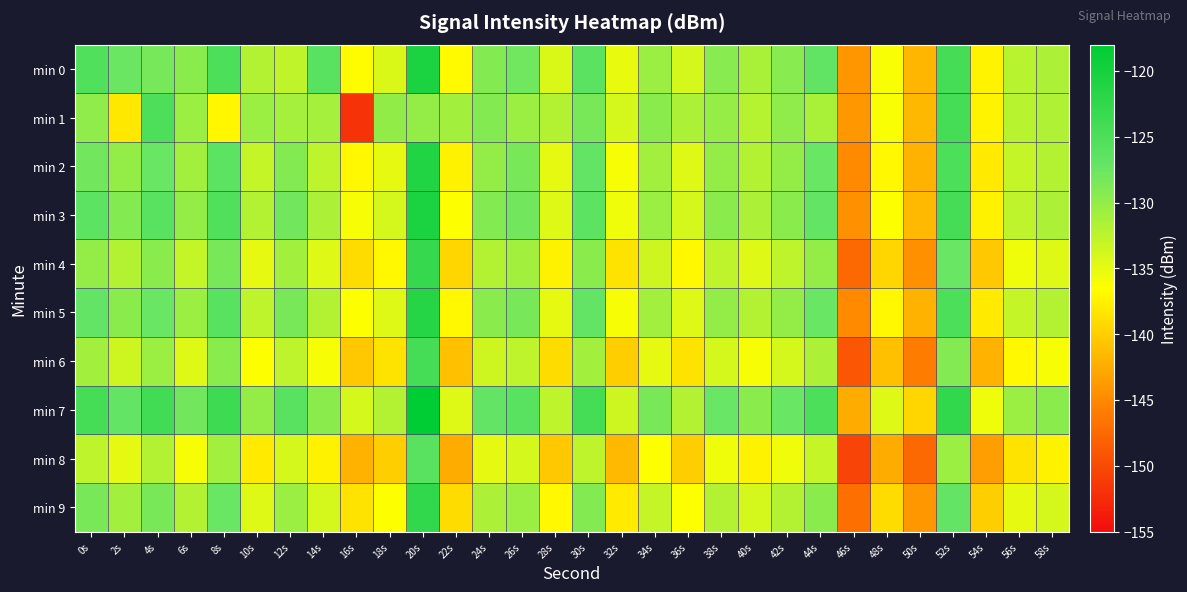

What is the greatest value displayed?

-118.0